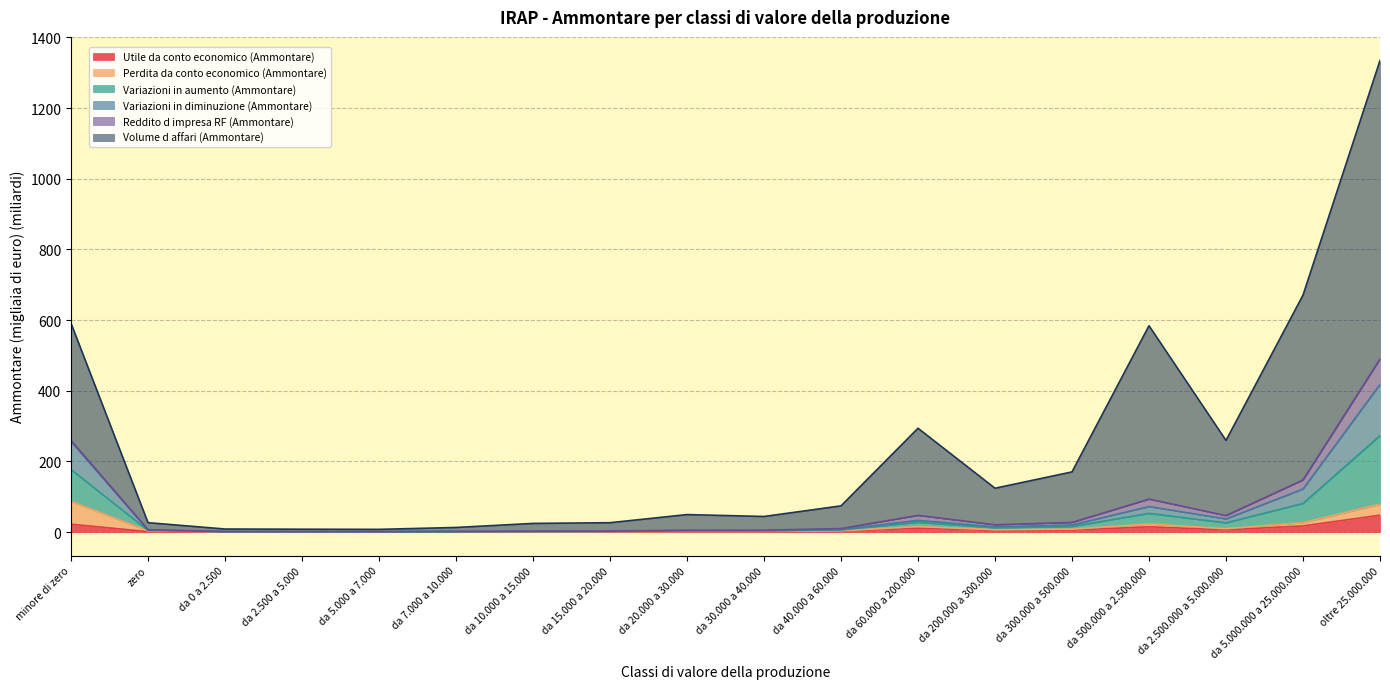

At which category is the sum across all series the highest?

oltre 25.000.000